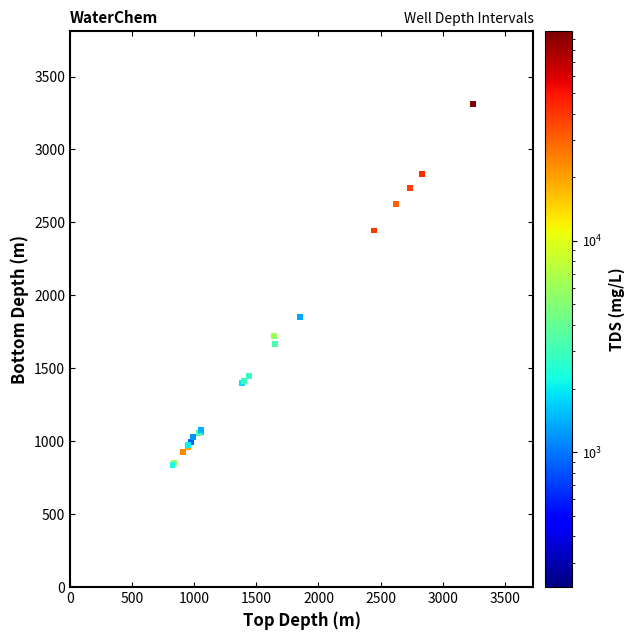

What Y value in the scatter plot is closest to 2074?

1849.5